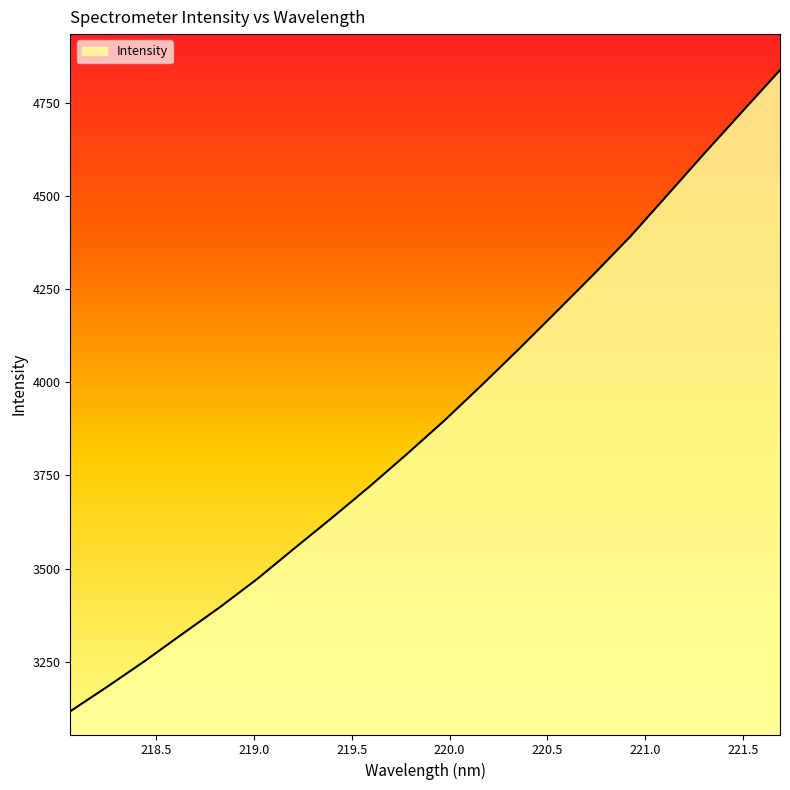

What is the smallest value displayed?

3117.0